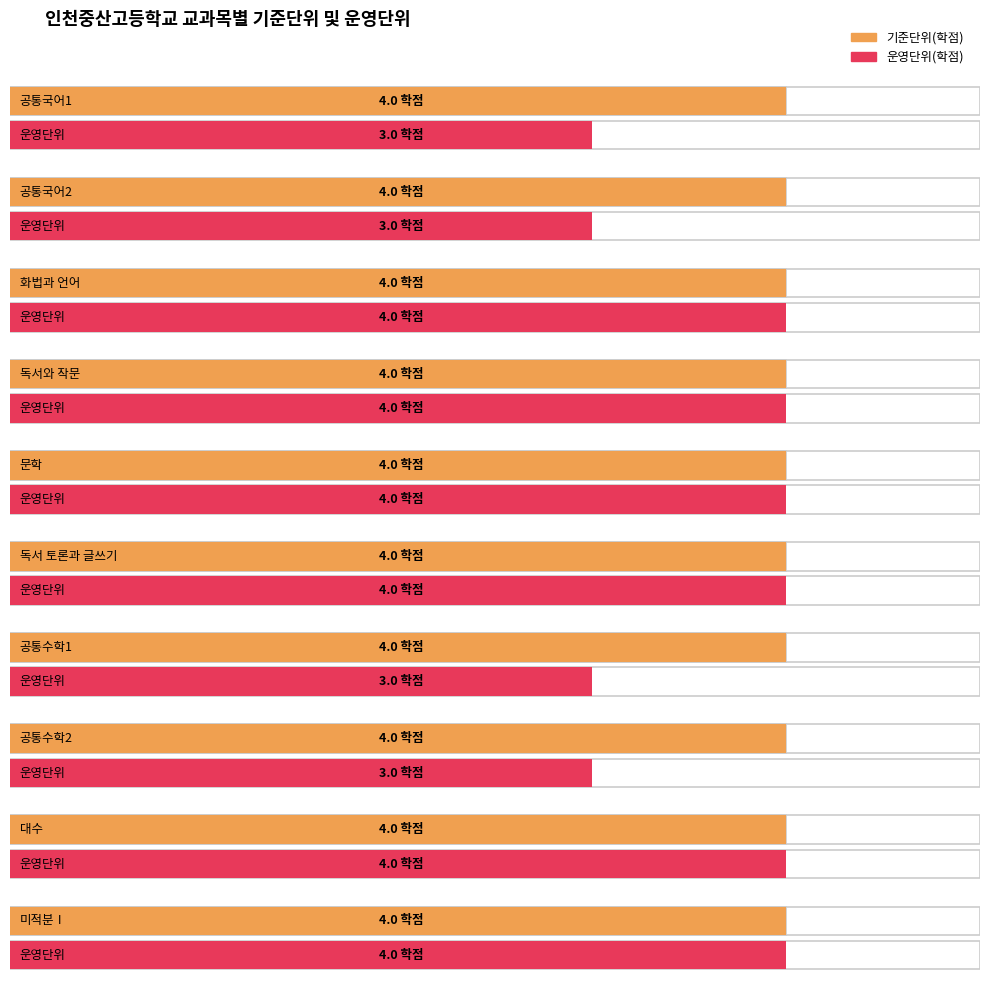

What is the label of the 9th bar from the left?

대수